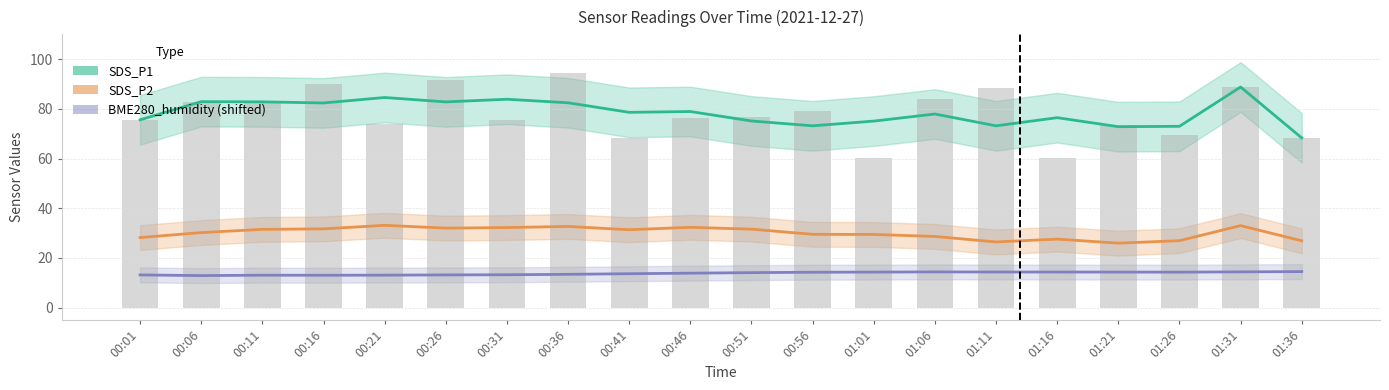

What is the difference between the second highest and second lowest values in the SDS_P2 series?

6.6